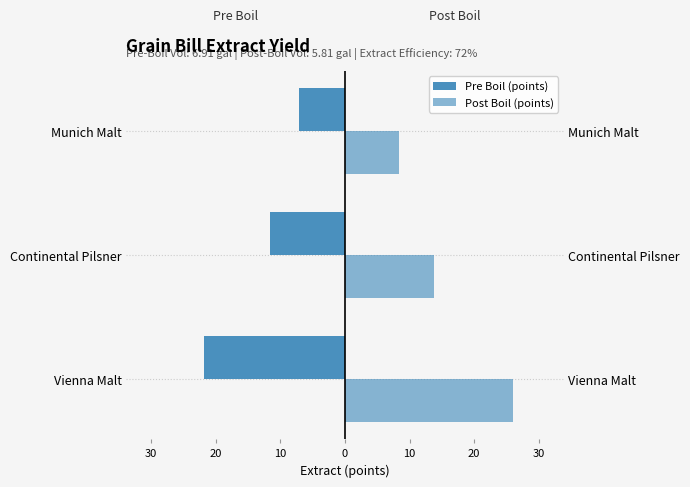

How many bars are there in each group?

2